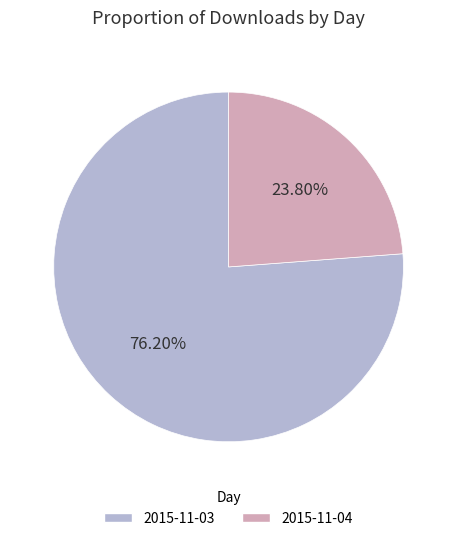

What is the ratio of the value at 2015-11-04 to the value at 2015-11-03?

0.3